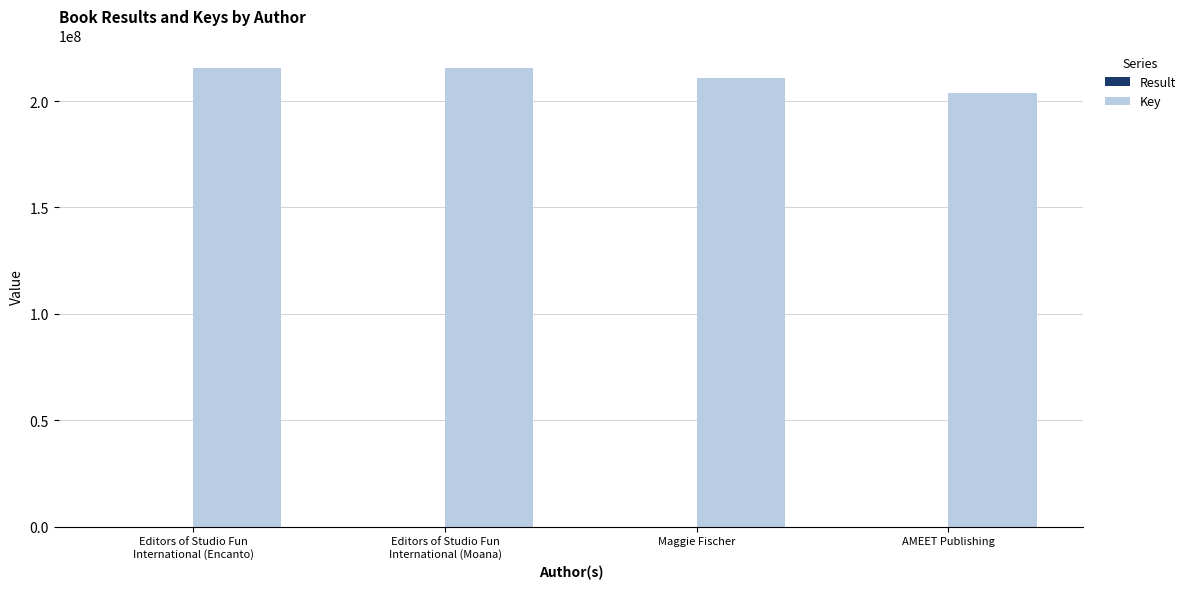

Which series has the widest spread of values?

Key